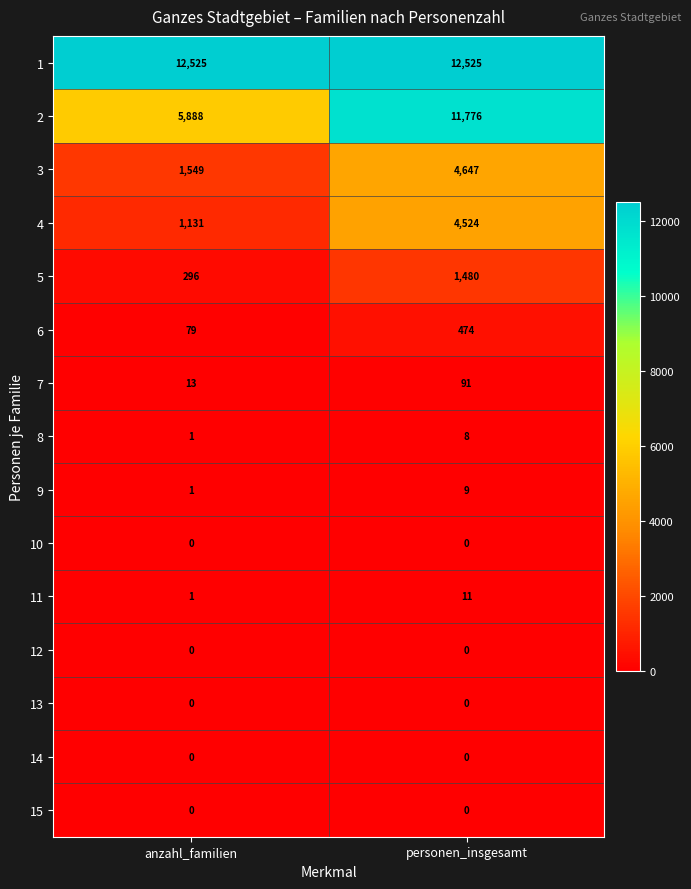

What is the difference between the highest and lowest values at personen_insgesamt?

12525